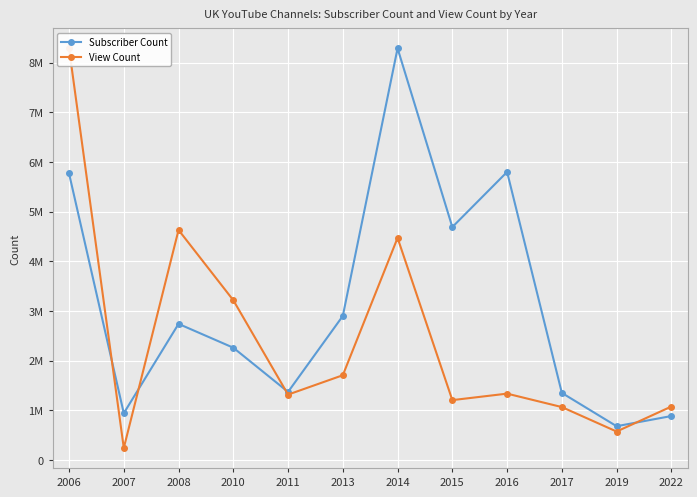

Is it true that Subscriber Count equals 2740000.0 at 2008?

True